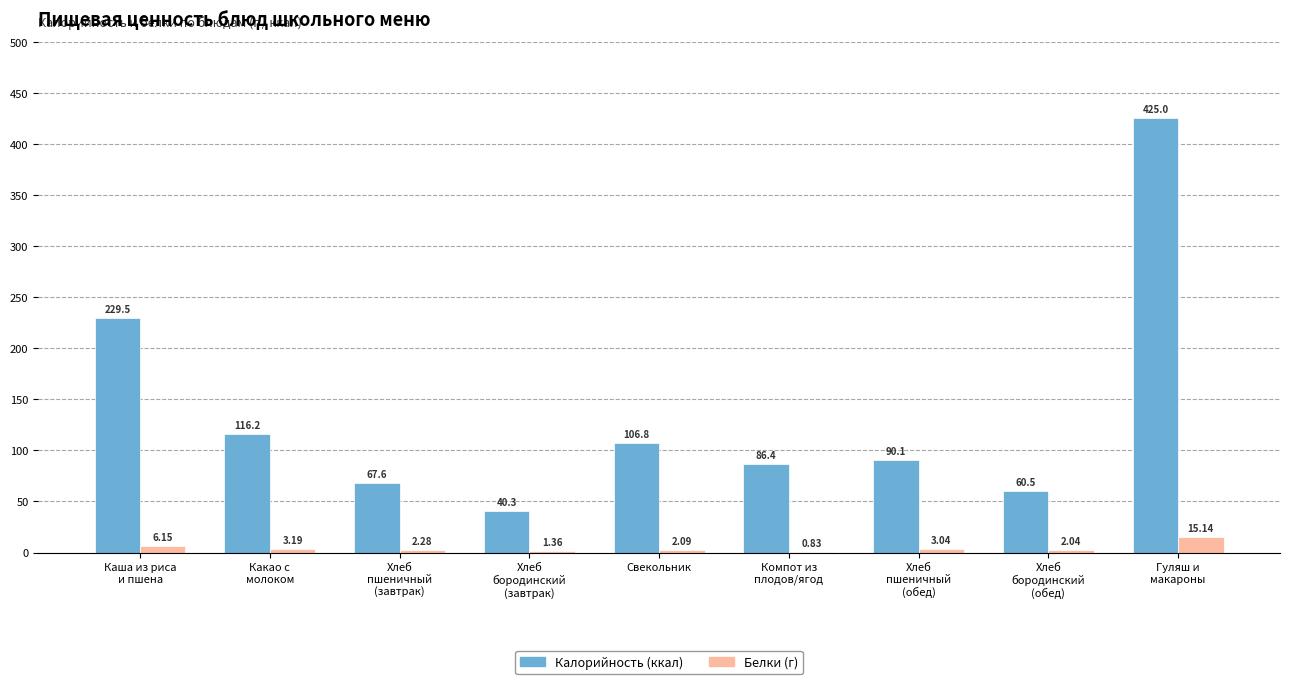

How many groups of bars are there?

9